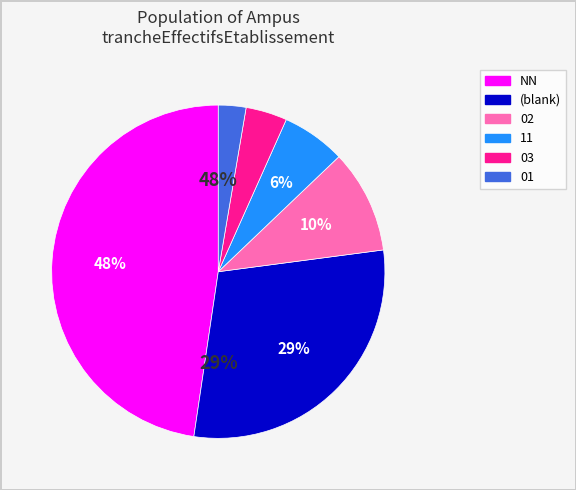

Is there any slice that represents more than half of the pie?

No